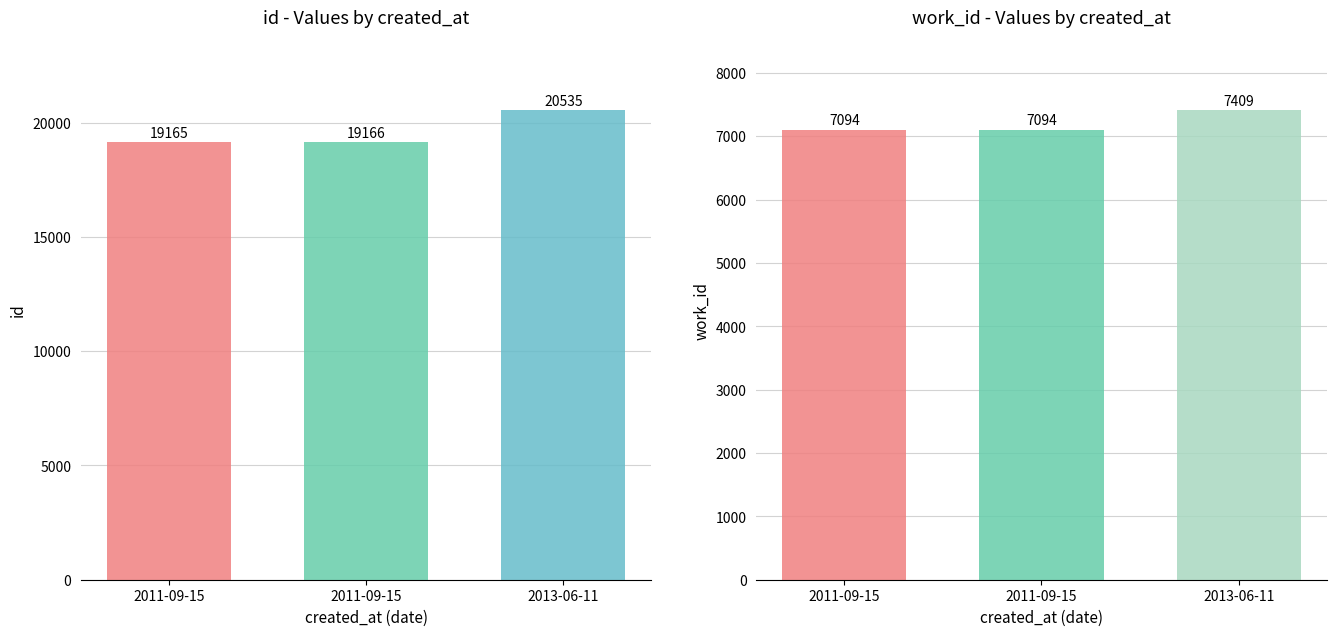

What is the difference between the highest and lowest values at 2011-09-15?

12071